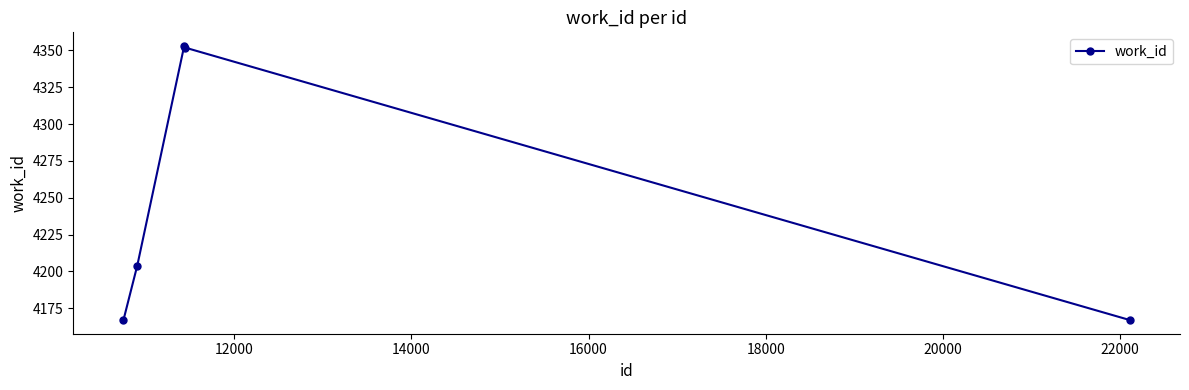

Is this an area chart (filled region under the line)?

No